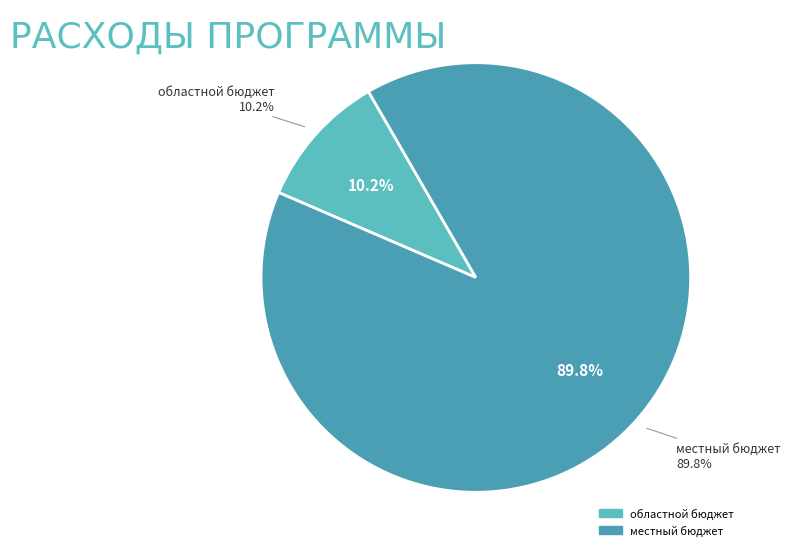

Combined, do местный бюджет and федеральный бюджет account for over 50%?

Yes